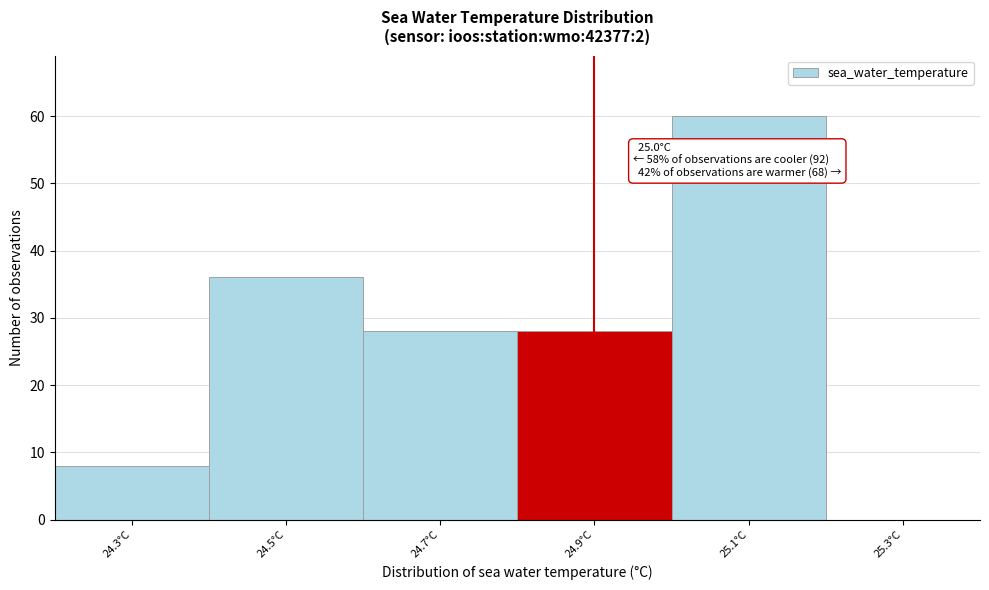

Reading right to left, list all the values displayed in this chart.

25.3°C=0	25.1°C=60	24.9°C=28	24.7°C=28	24.5°C=36	24.3°C=8